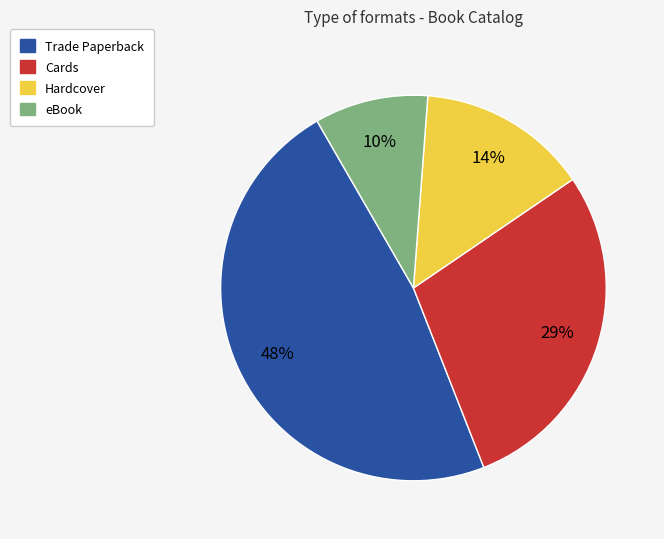

The eBook slice represents 1% of the pie. True or false?

False